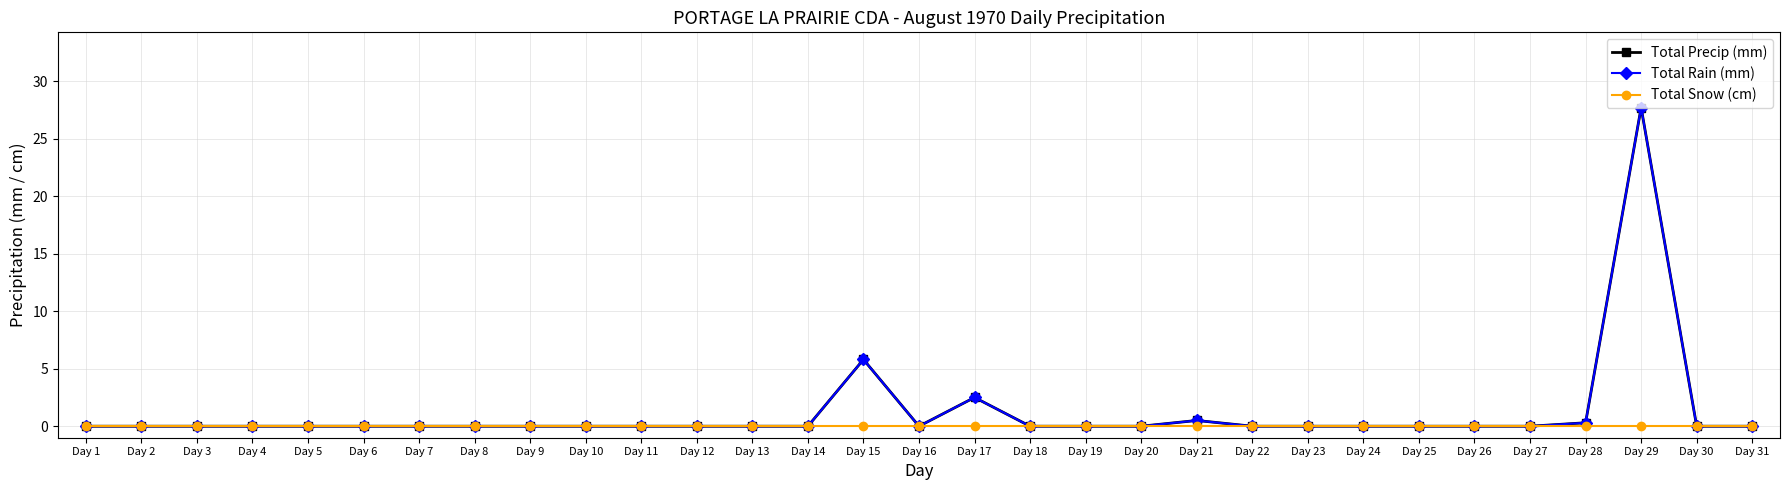

Does the chart have visible grid lines?

Yes